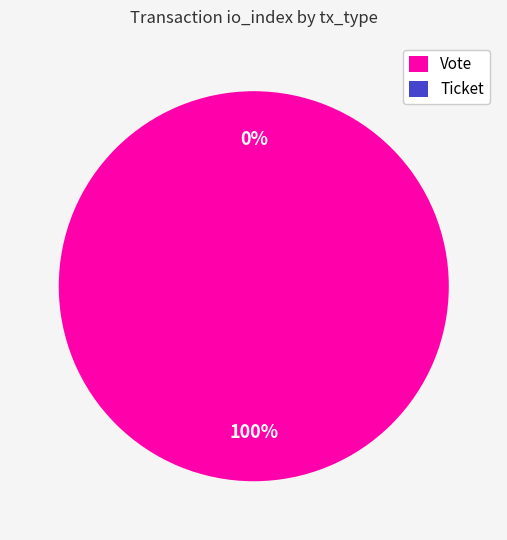

What is the total percentage of Vote and Ticket?

100.0%